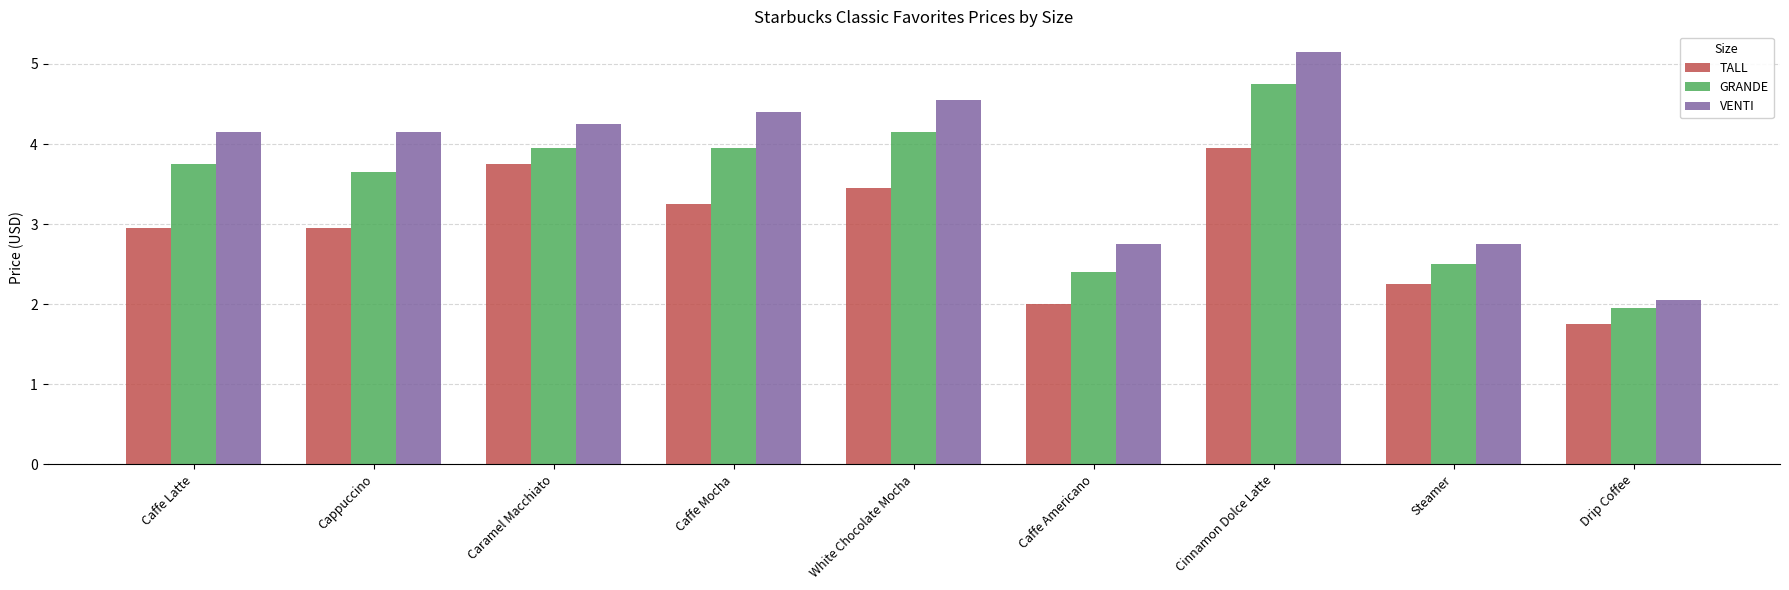

How many values in the GRANDE series are below 3?

3